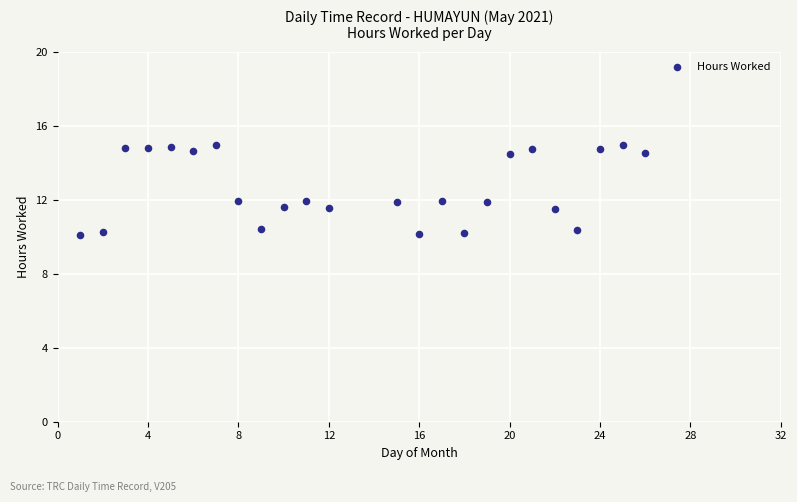

What is the range of X values (max minus min)?

25.0